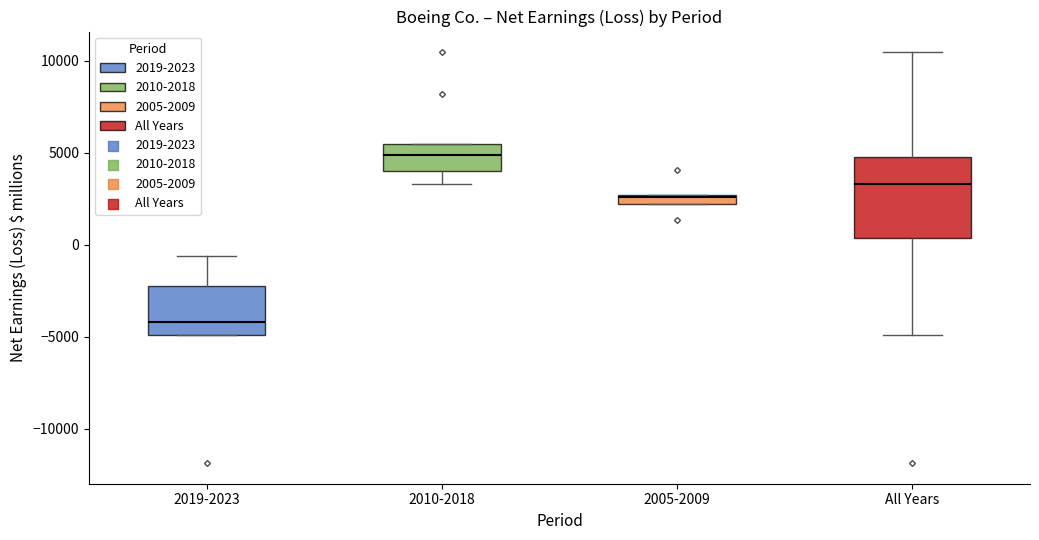

Which box is the tallest, from its lower edge to its upper edge?

All Years